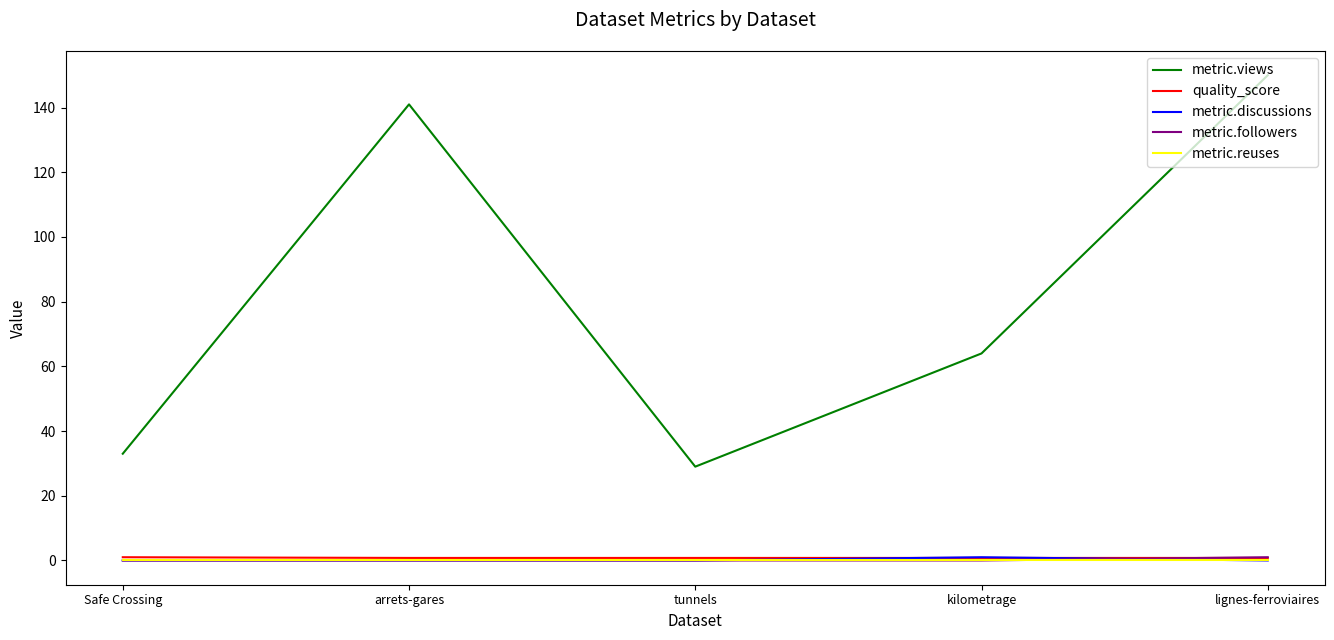

Does the chart display data point markers on the line(s)?

No